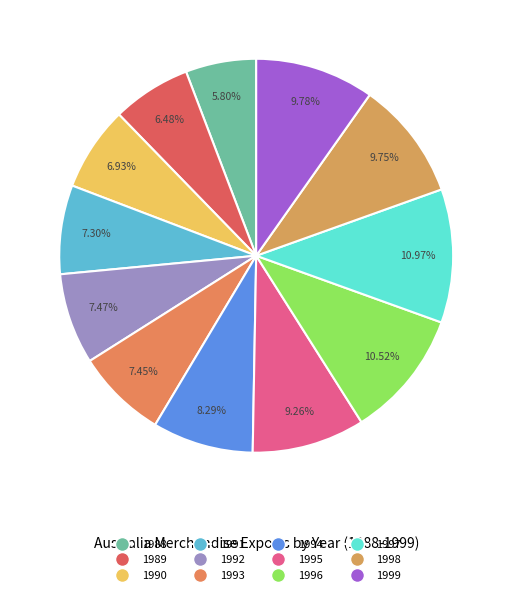

What is the smallest slice in the pie chart?

1988